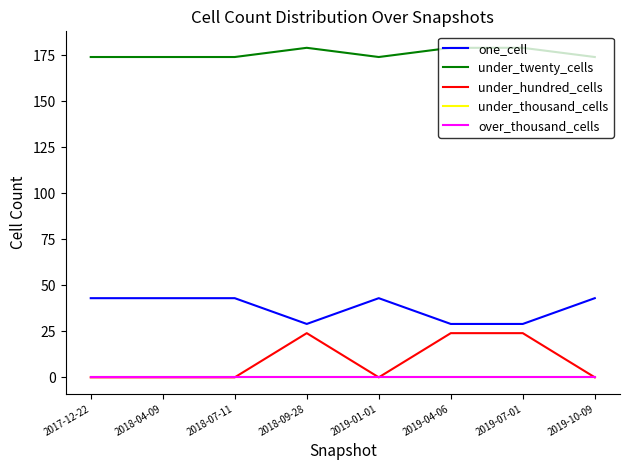

What position from the left is 2019-10-09?

8